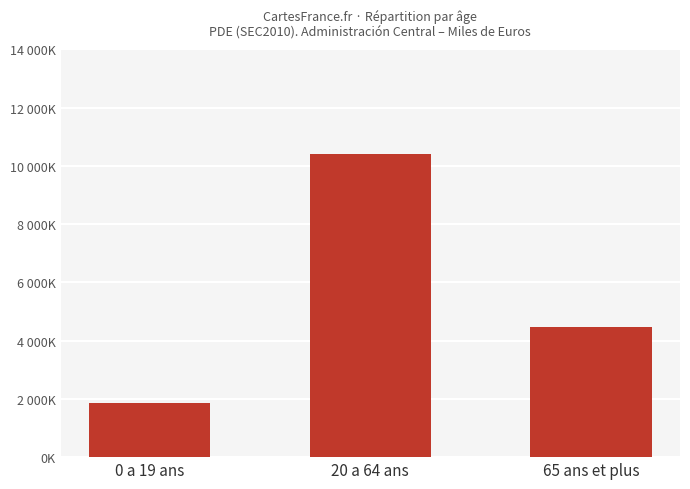

List the labels in order of value, smallest first.

0 a 19 ans, 65 ans et plus, 20 a 64 ans